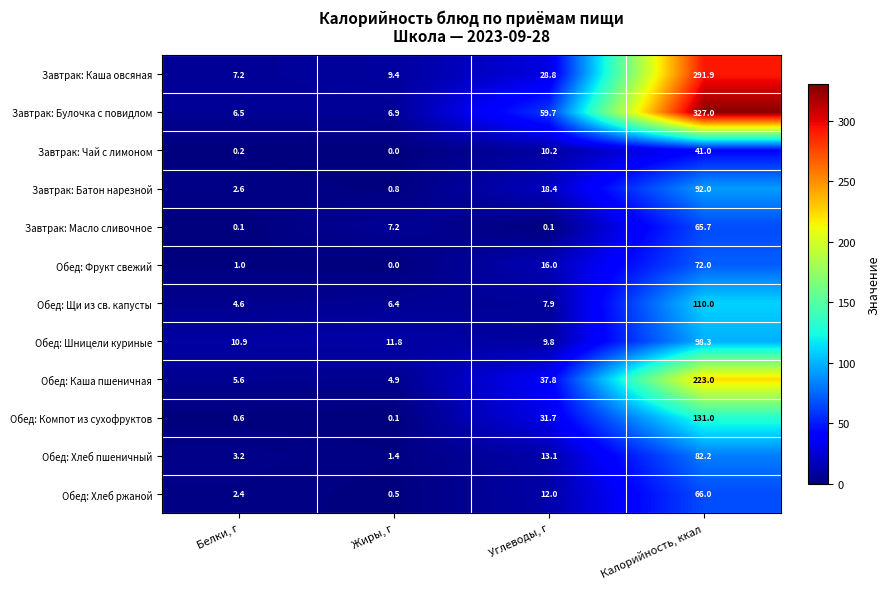

What is the approximate value of Обед: Каша пшеничная at Жиры, г?

4.9